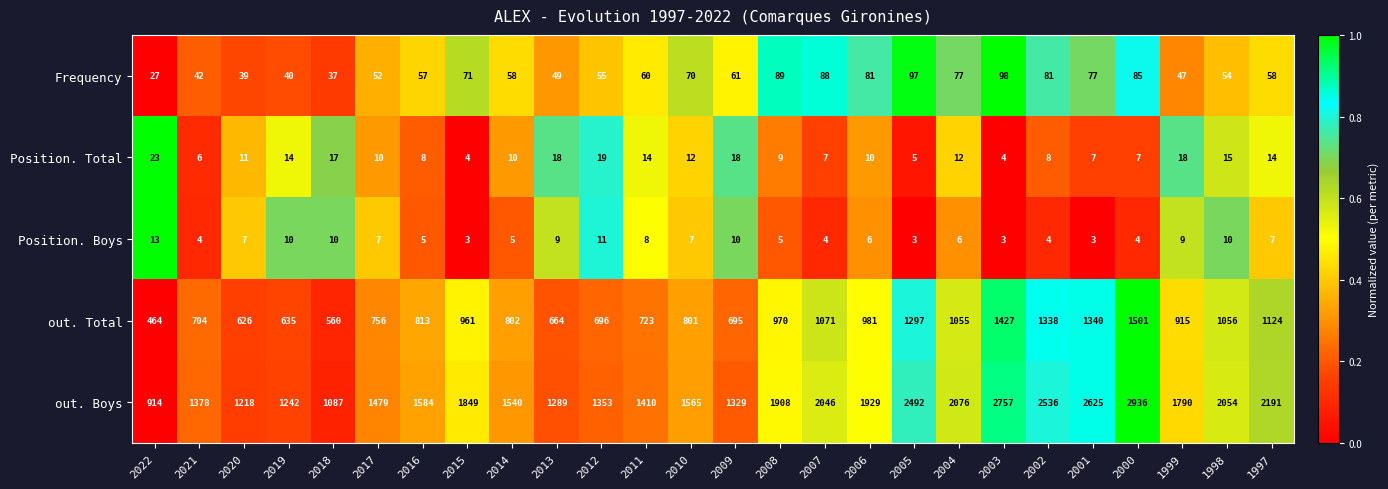

What is the sum of all out. Total values?

23975